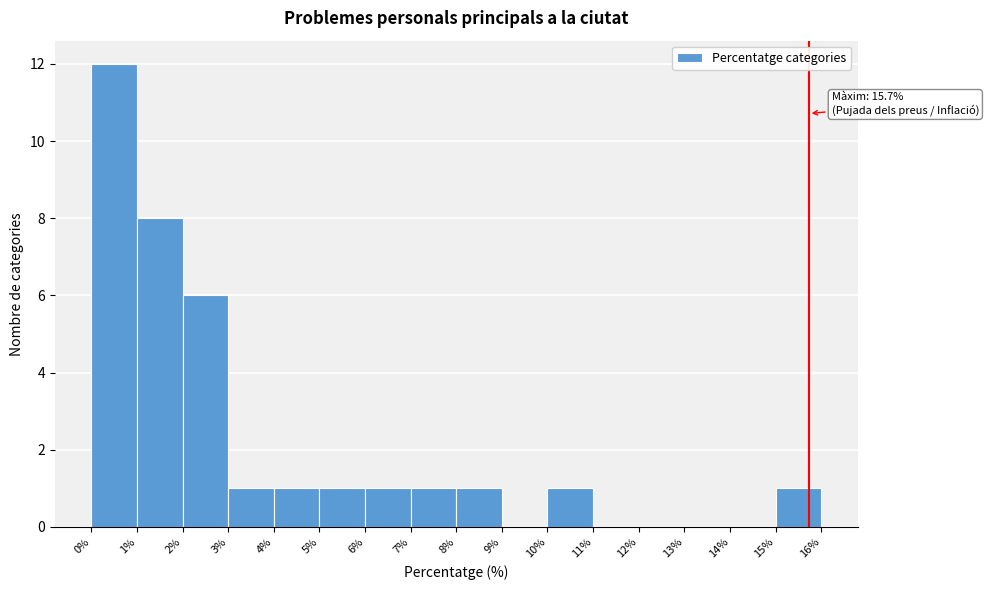

Which range on the x-axis has the tallest bar?

0% to 1%